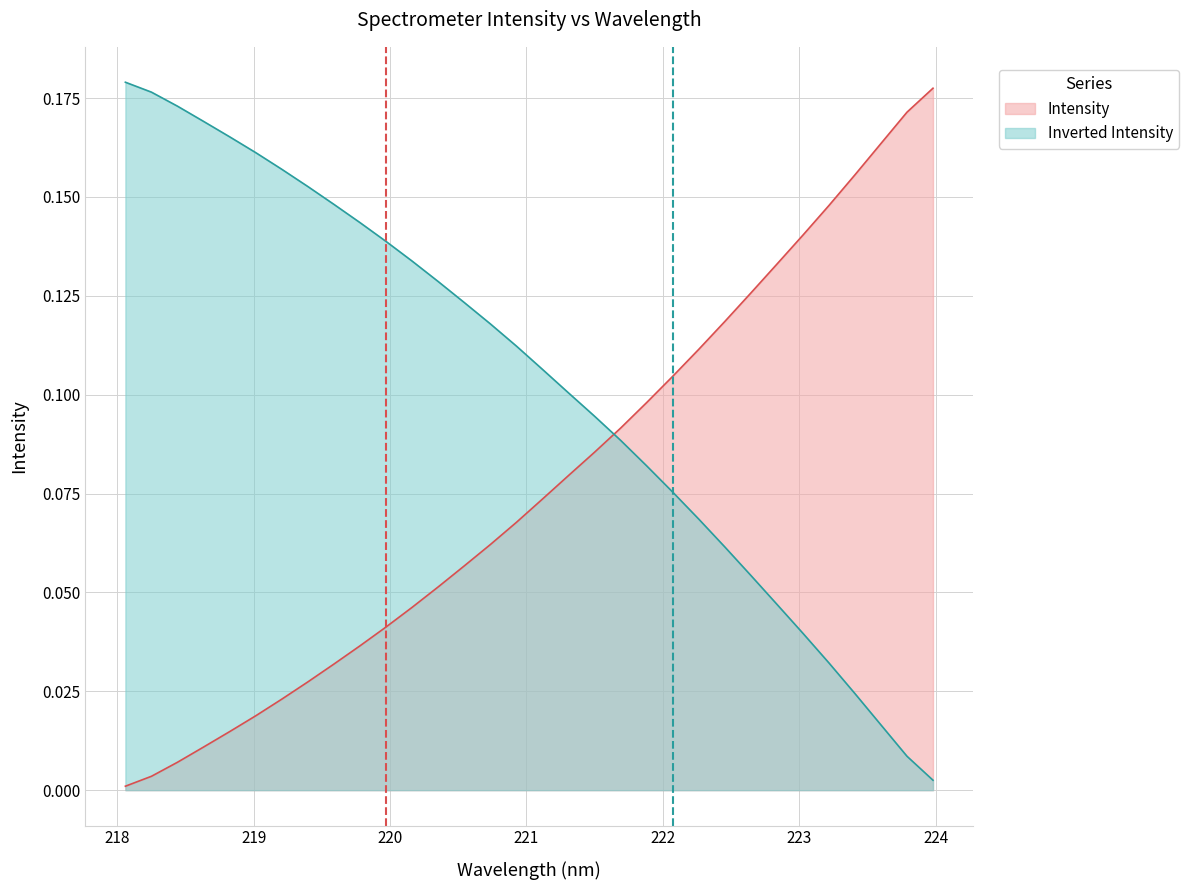

Does the chart have visible grid lines?

Yes